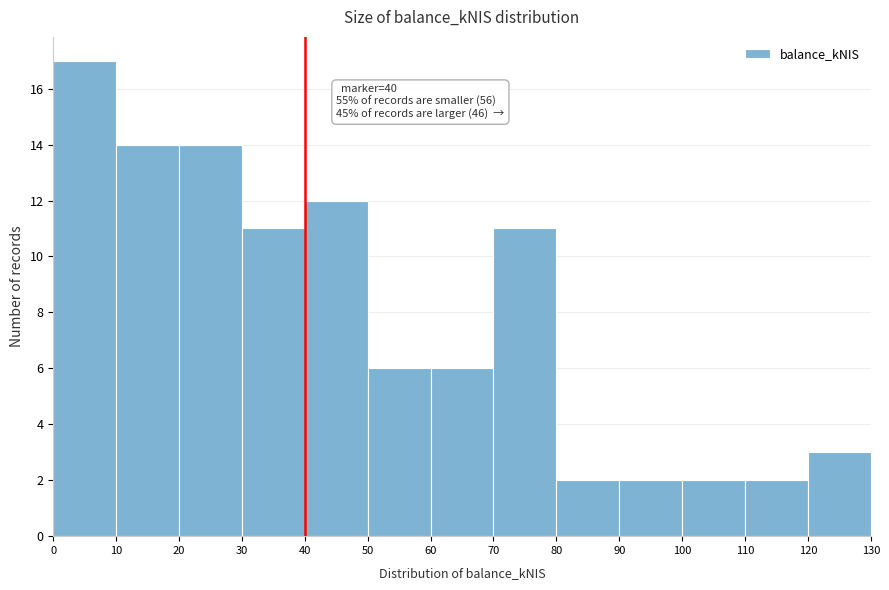

Over which range of the x-axis is the bar tallest?

0 to 10